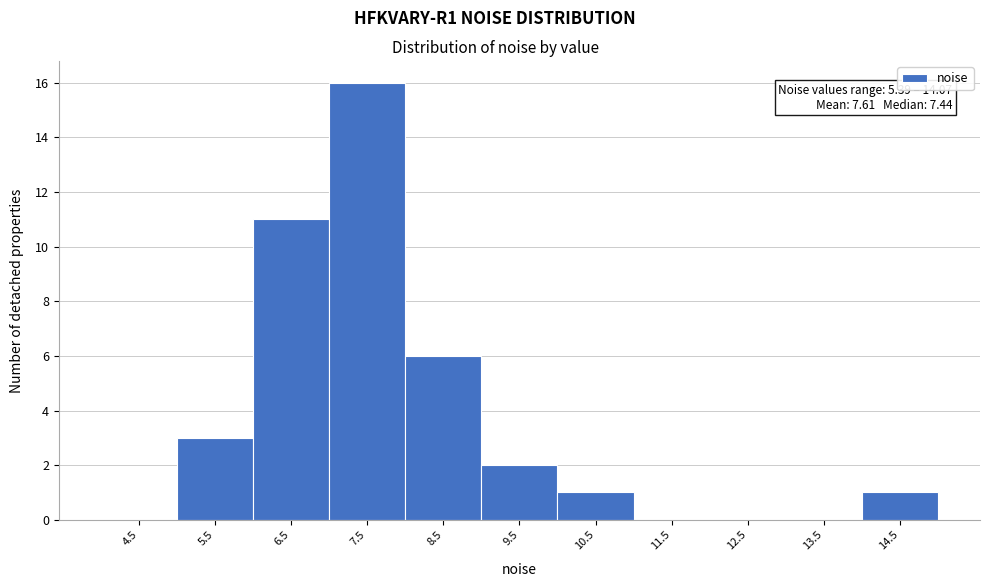

Over which range of the x-axis is the bar tallest?

7 to 8